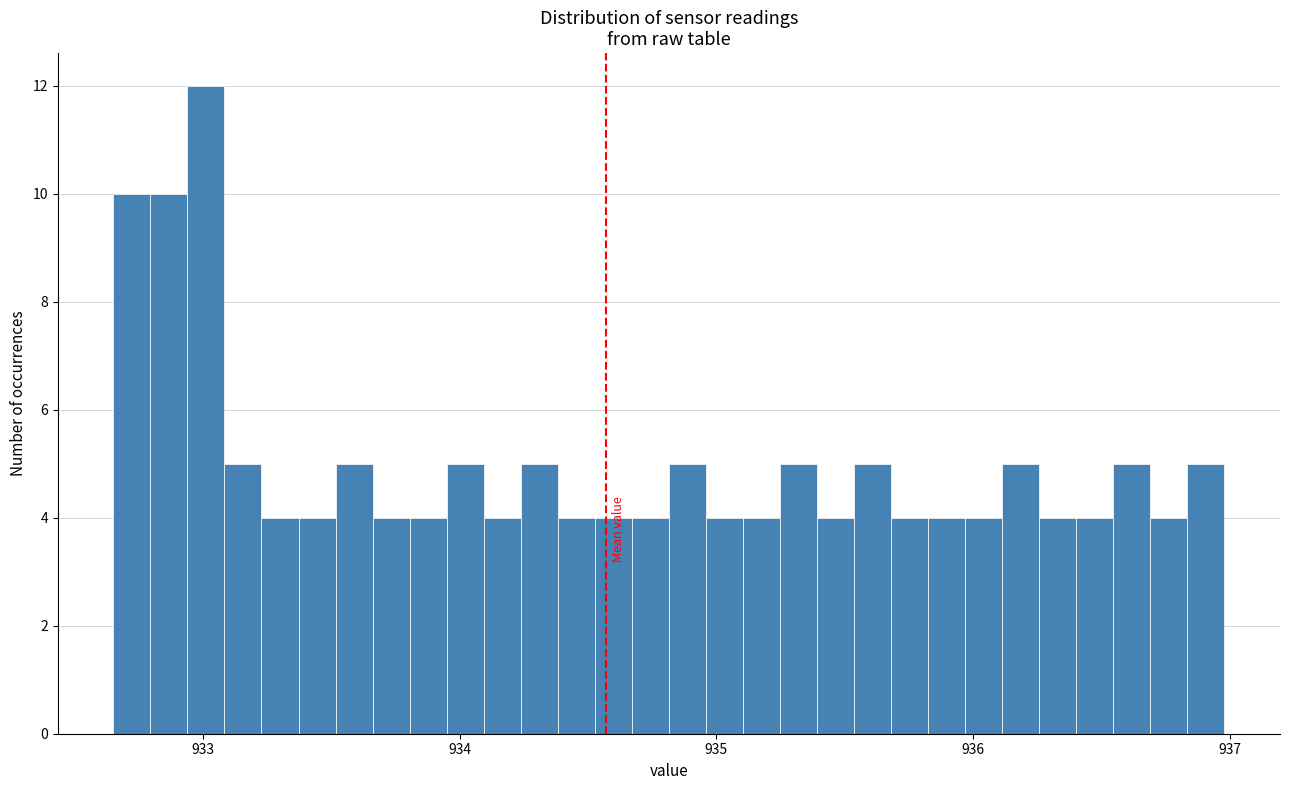

Around what value on the x-axis is the tallest bar? Give the approximate position of its centre, as read against the axis.

933.0